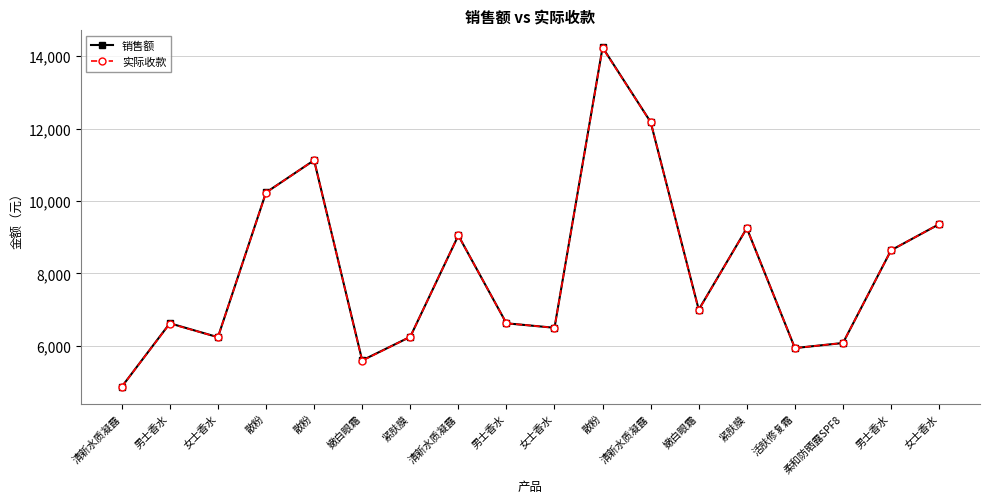

How many lines are shown in the chart?

2